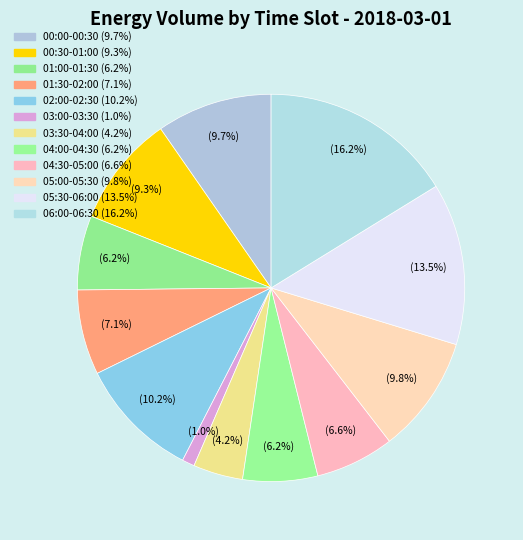

Is it true that 06:00-06:30 is 2% of the pie?

False